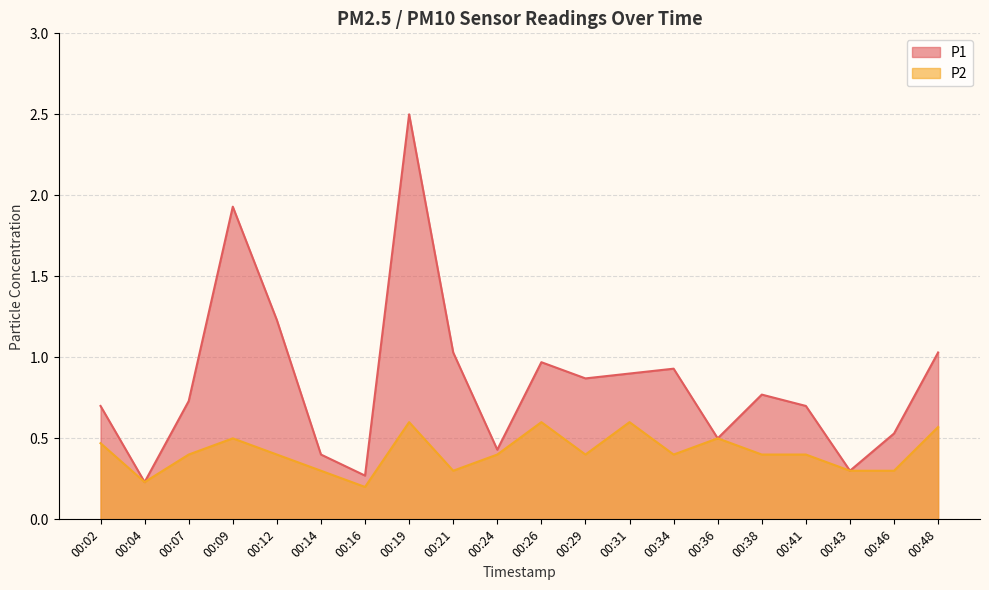

What is the difference between the maximum and minimum values in the P1 series?

2.3